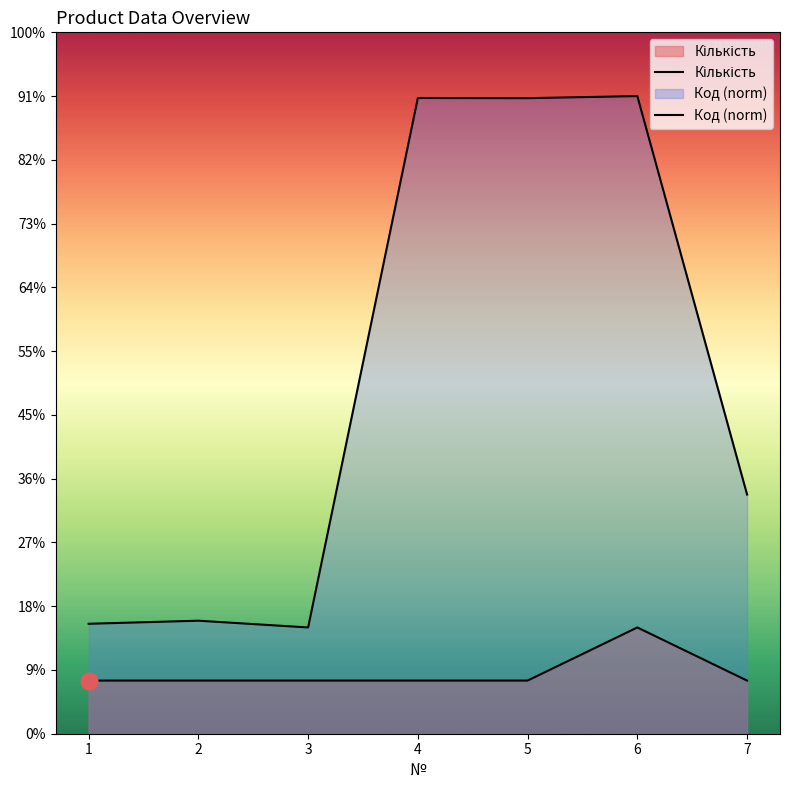

Rank the series by their maximum value, from highest to lowest.

Код (norm), Кількість